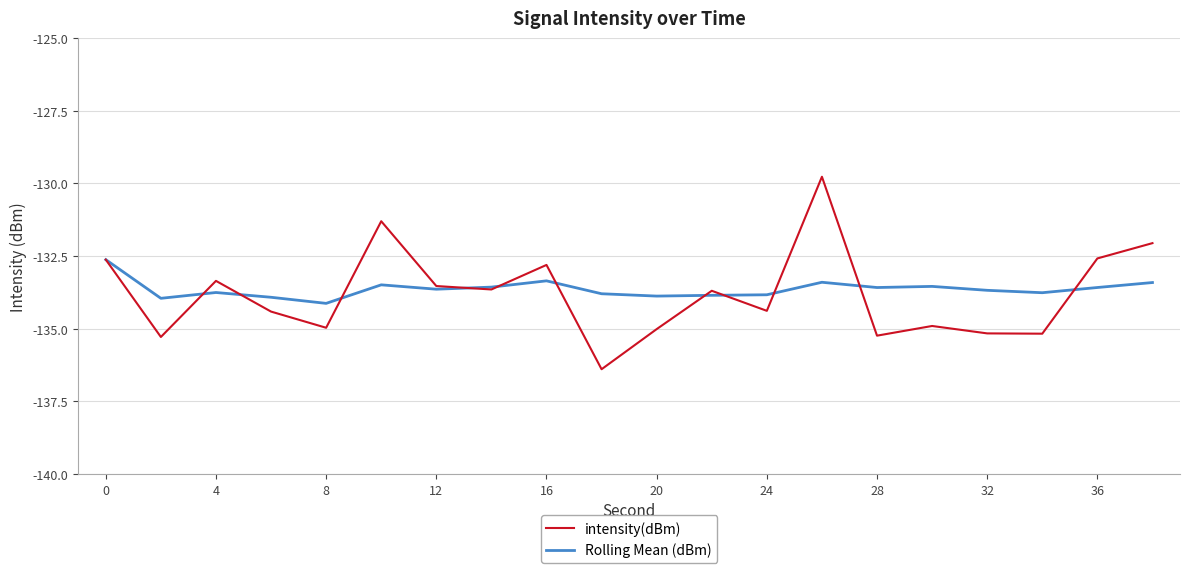

Which series has the largest range (max minus min)?

intensity(dBm)